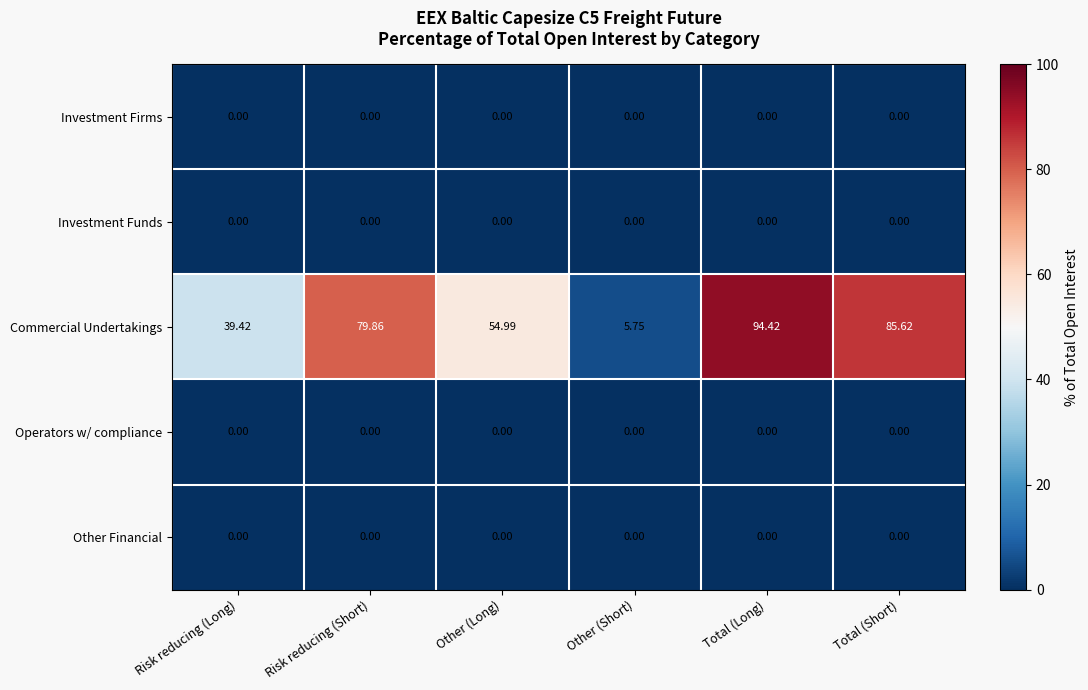

Where does the Commercial Undertakings series first go above 79?

Risk reducing (Short)